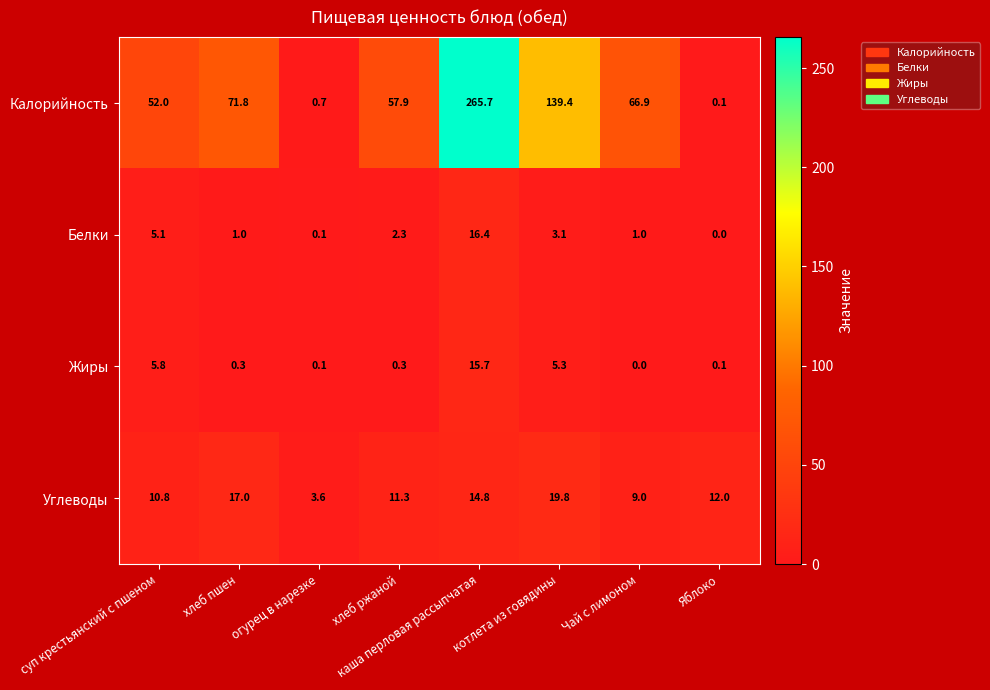

Which series has the largest total across all categories?

Калорийность